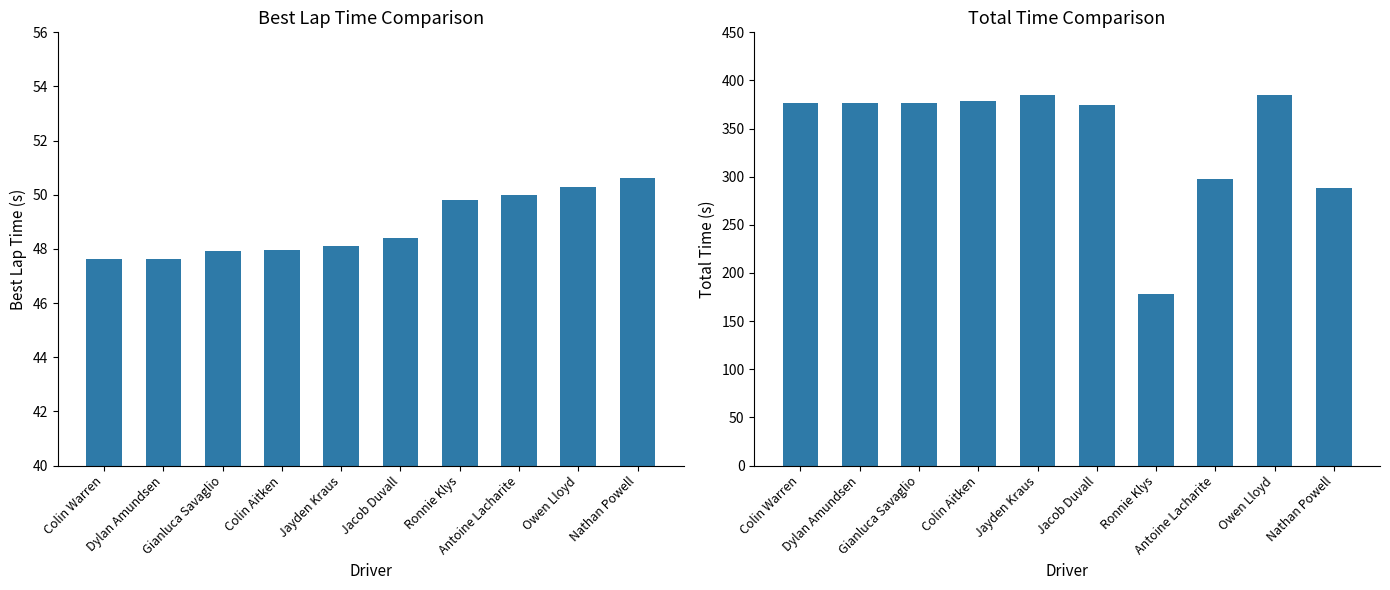

At which category is the sum across all series the highest?

Owen Lloyd